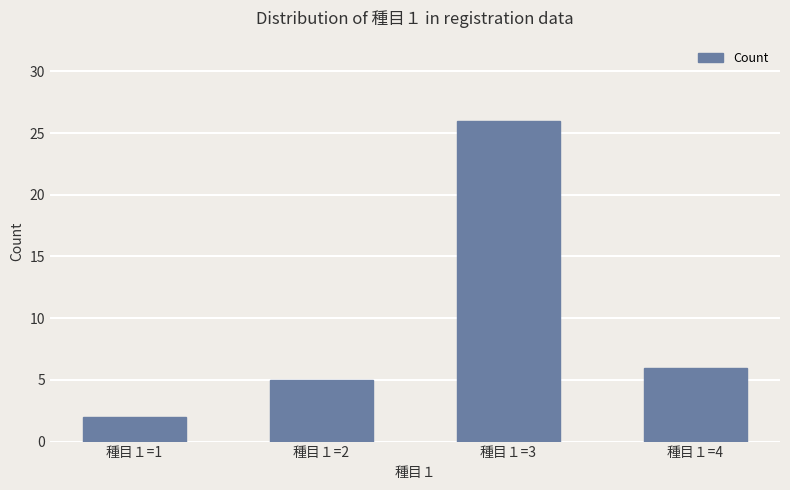

How many values are below 6?

2